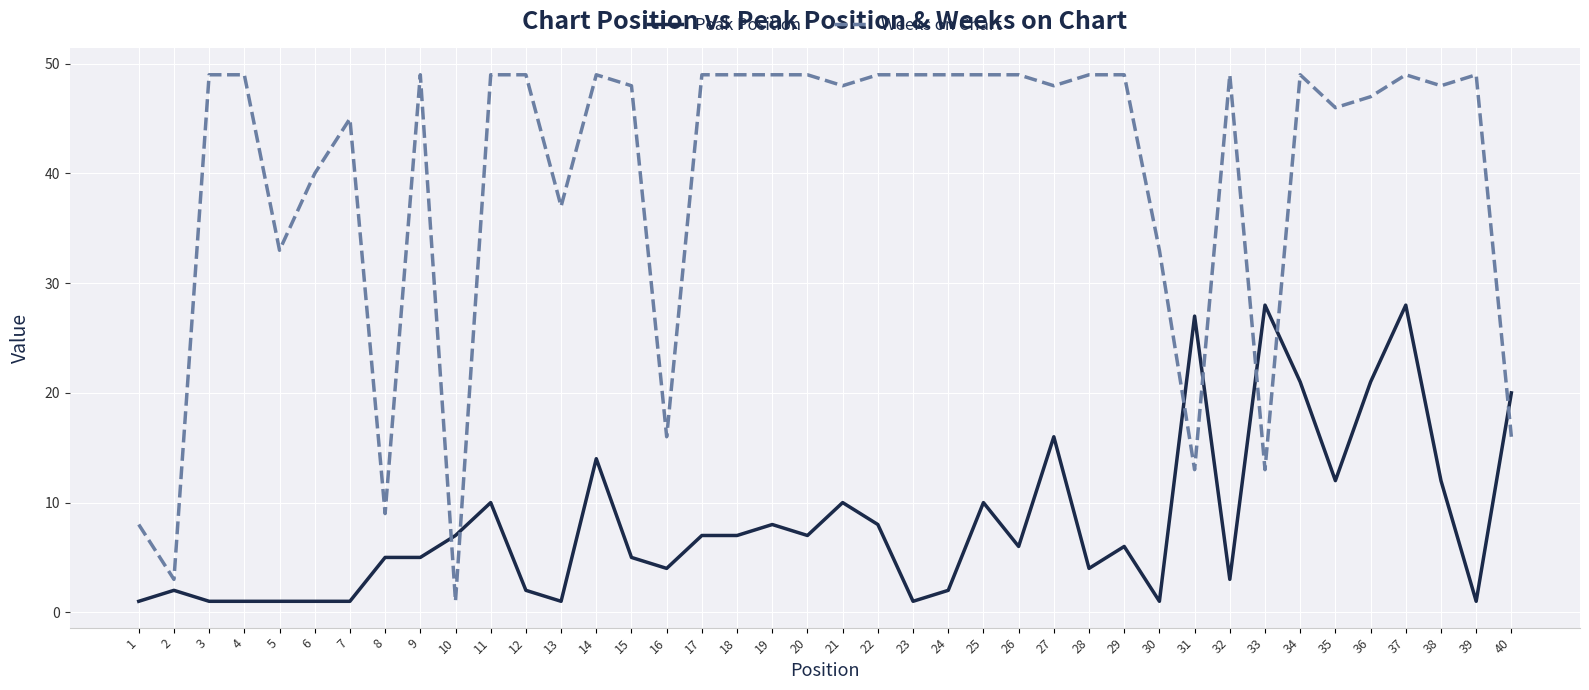

How many categories are shown in the chart?

40